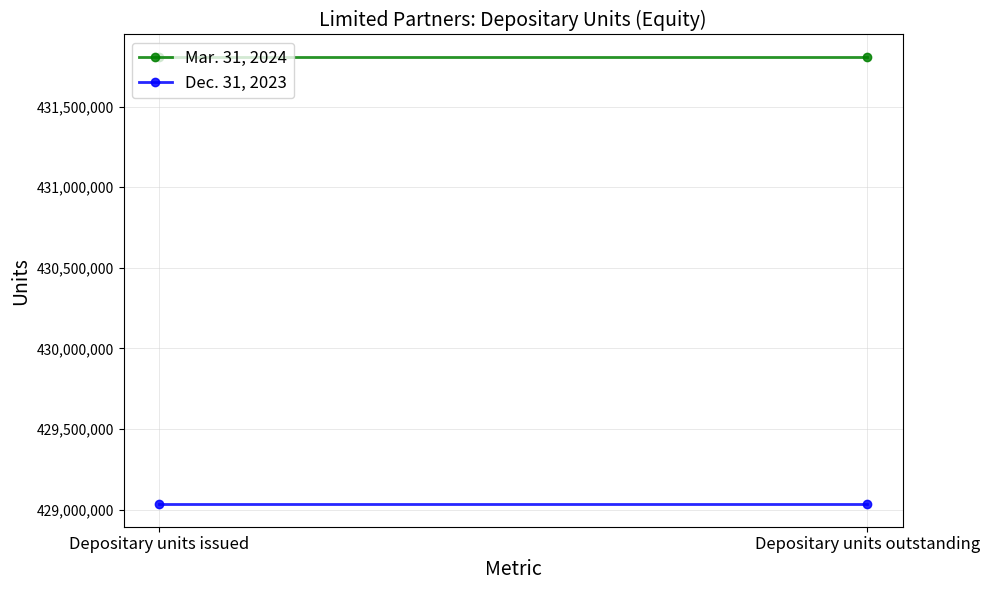

At which label is Dec. 31, 2023 closest to 429033241?

Depositary units issued